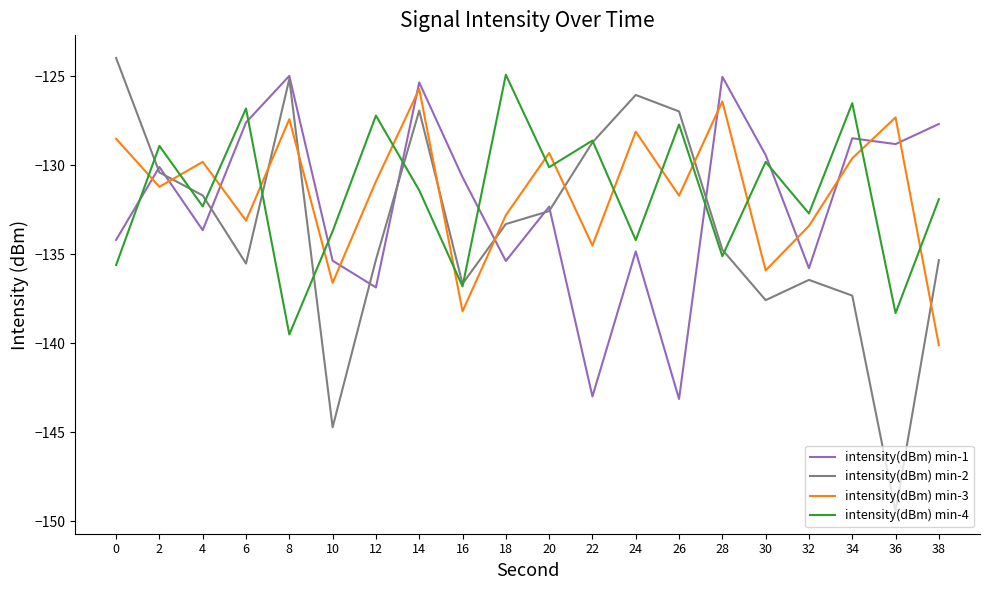

How many interior local valleys does the intensity(dBm) min-4 series have?

8